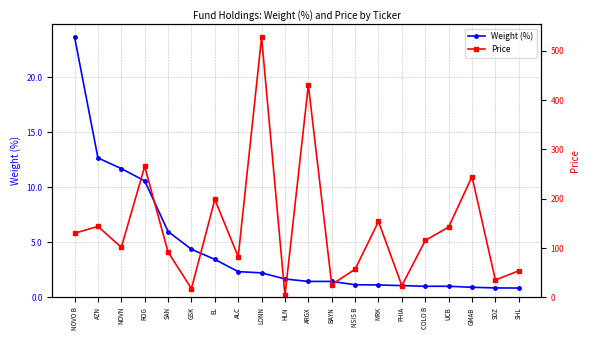

What is the label of the 3rd point from the left?

NOVN